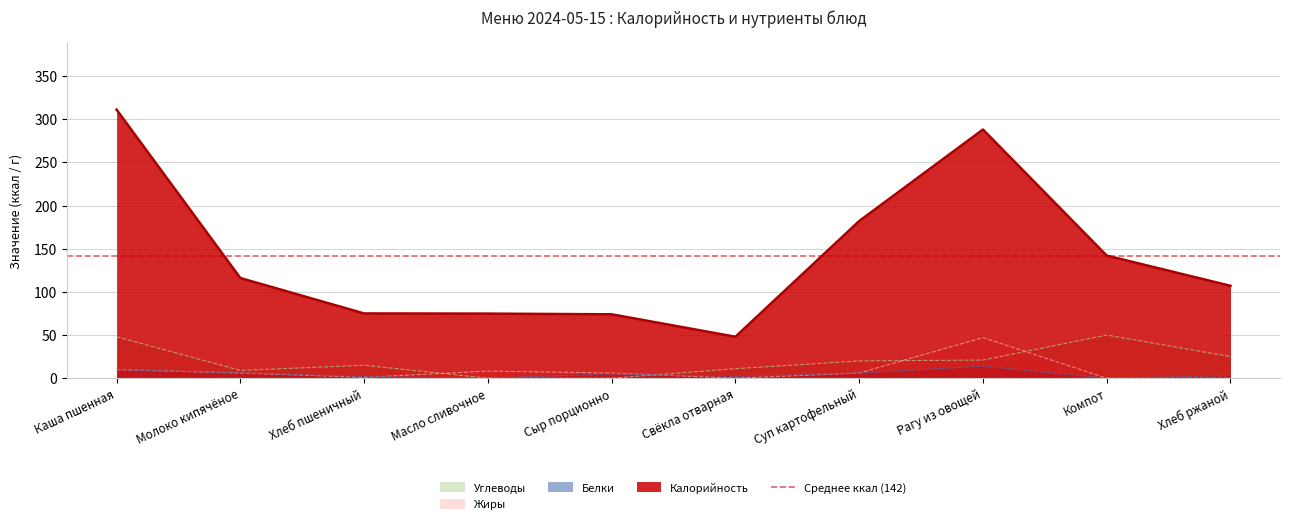

What are all the series names shown in the legend?

Калорийность, Белки, Жиры, Углеводы